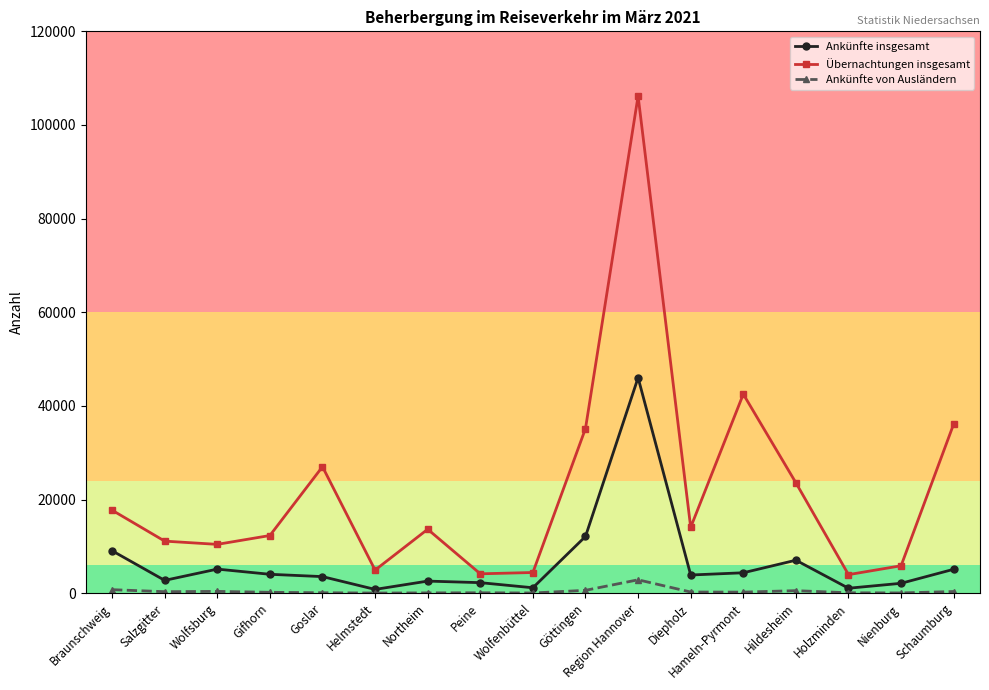

What are all the series names shown in the legend?

Ankünfte insgesamt, Übernachtungen insgesamt, Ankünfte von Ausländern